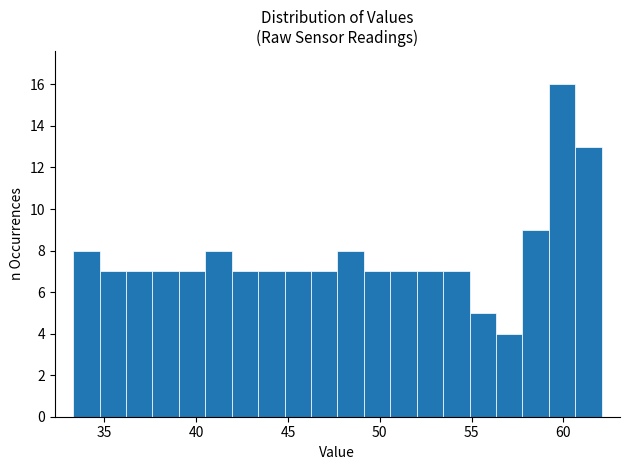

Read against the x-axis, roughly where is the centre of the tallest bar?

60.0